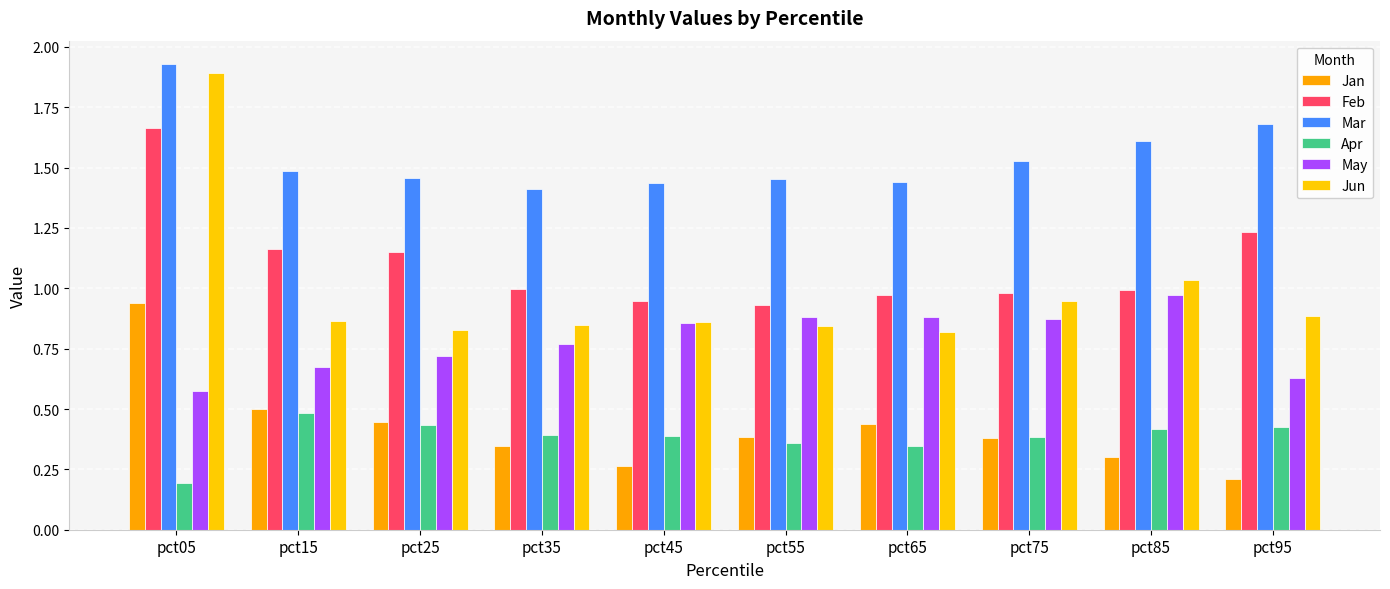

How many bars are there in each group?

6